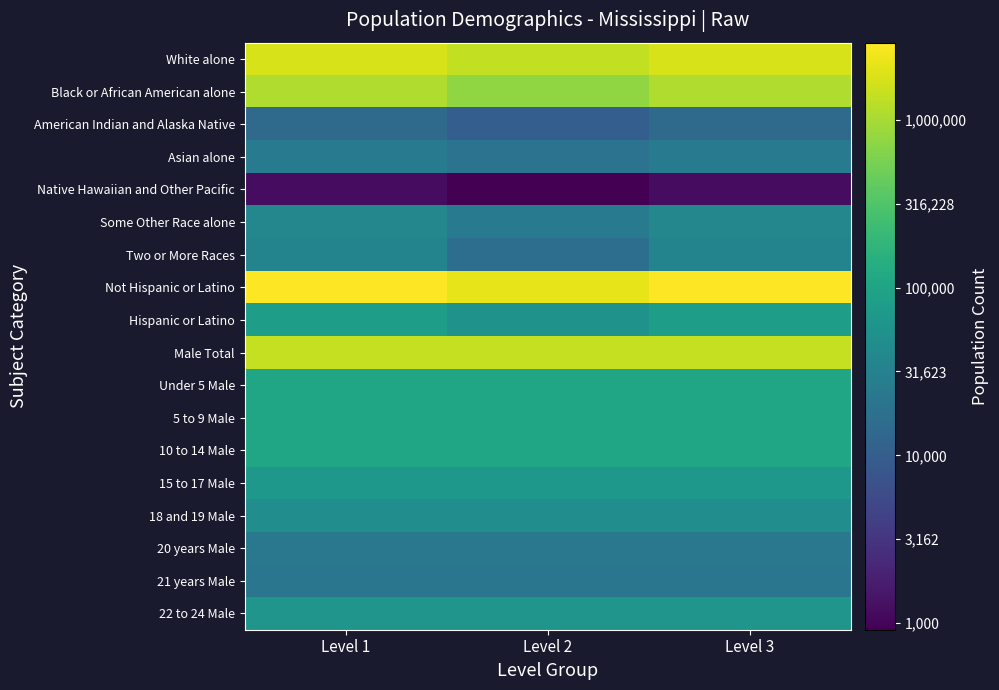

What is the spread (max minus min) of values at Level 1?

3.4